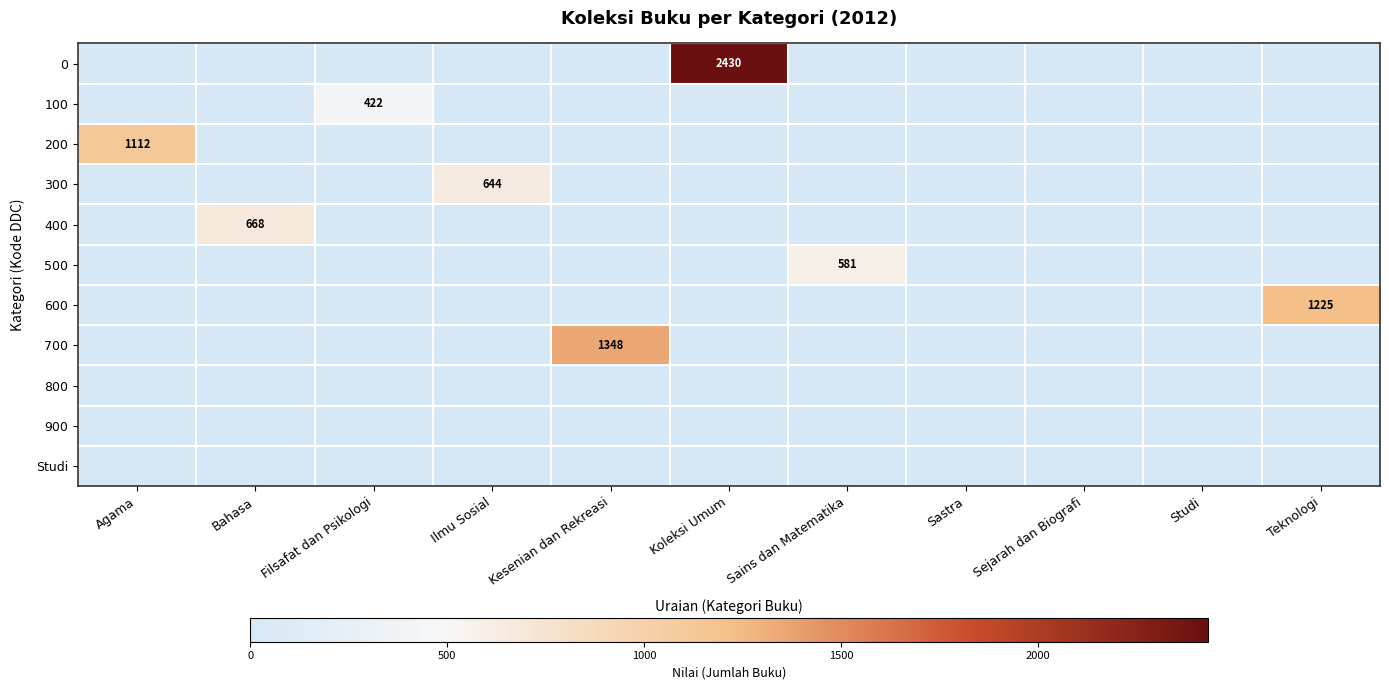

What is the difference between the 700 values at Kesenian dan Rekreasi and Bahasa?

1348